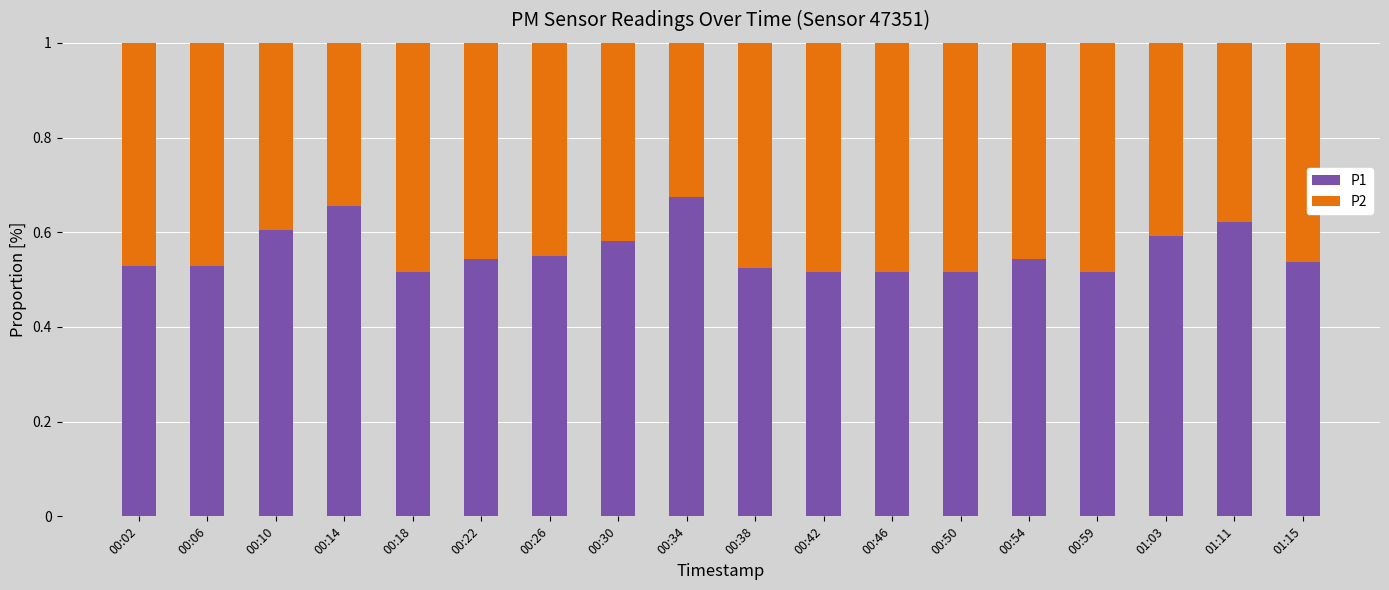

What is the sum of the P1 values at 01:03 and 00:30?

1.2